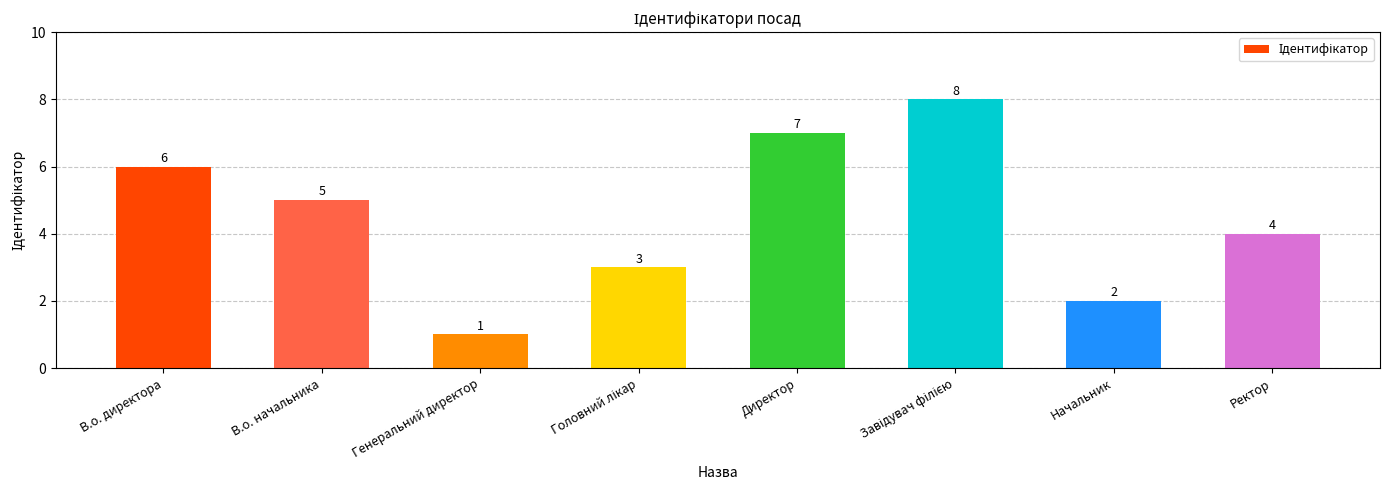

At which label does the data first exceed 5?

В.о. директора